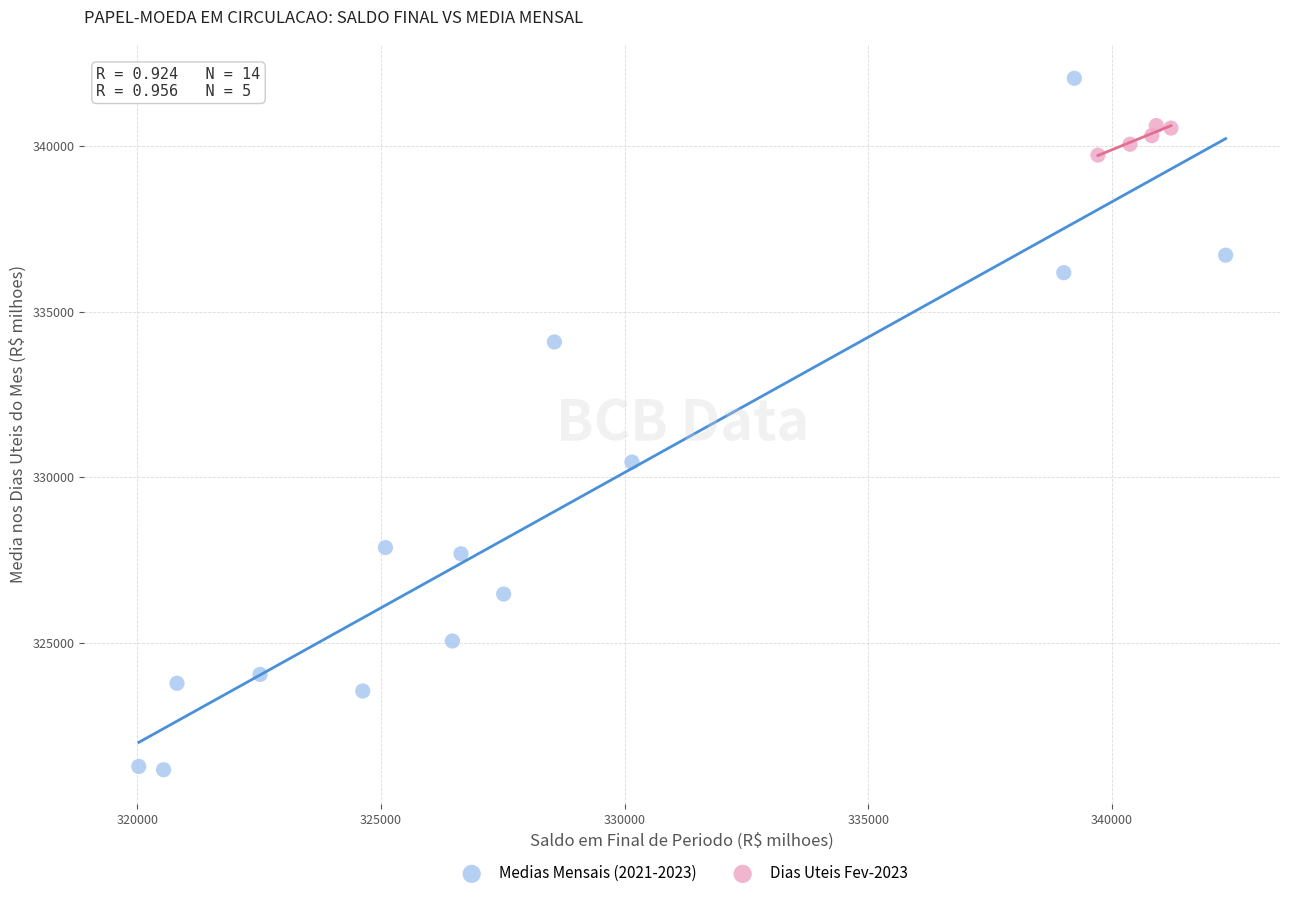

Which series has the largest Y range (max minus min)?

Medias Mensais (2021-2023)